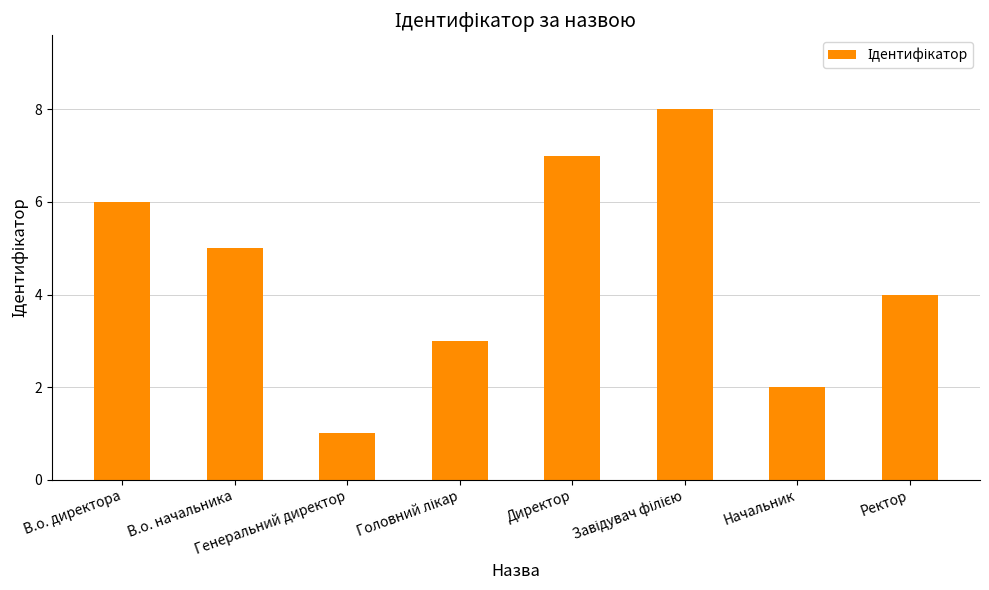

Which category has the lowest value across all series?

Генеральний директор